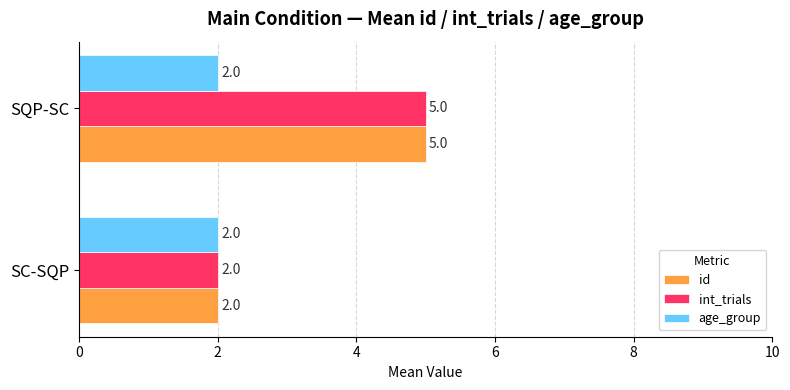

What is the total value across all series at SC-SQP?

6